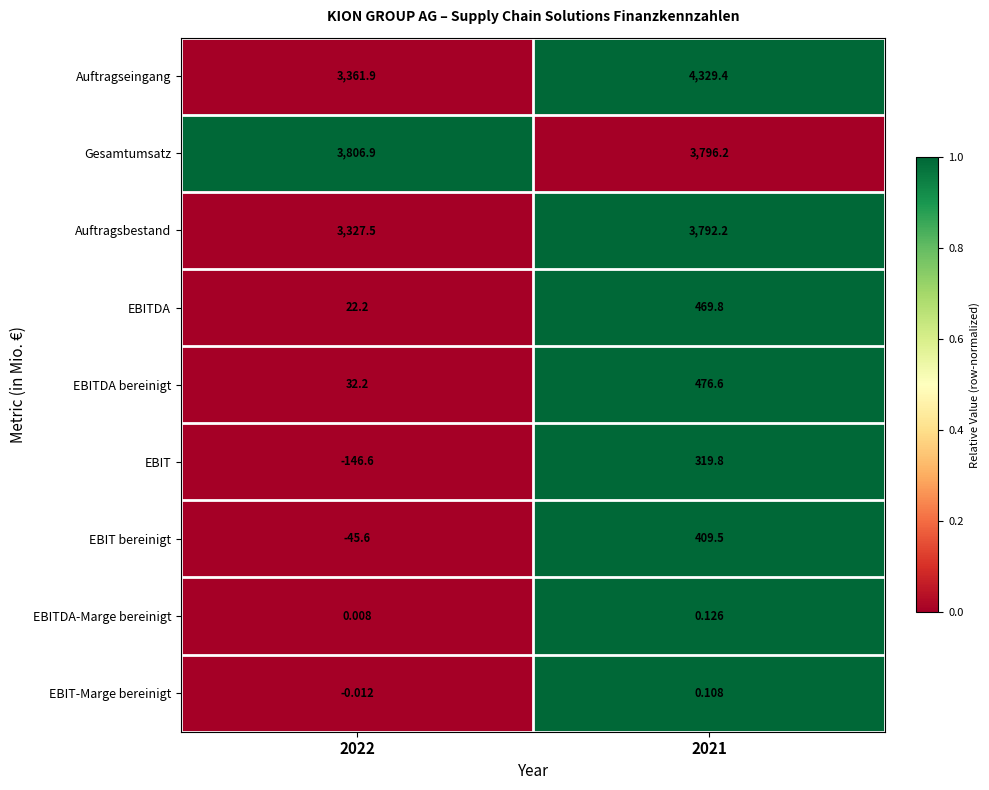

Between 2022 and 2021, which series saw the biggest shift?

Auftragseingang